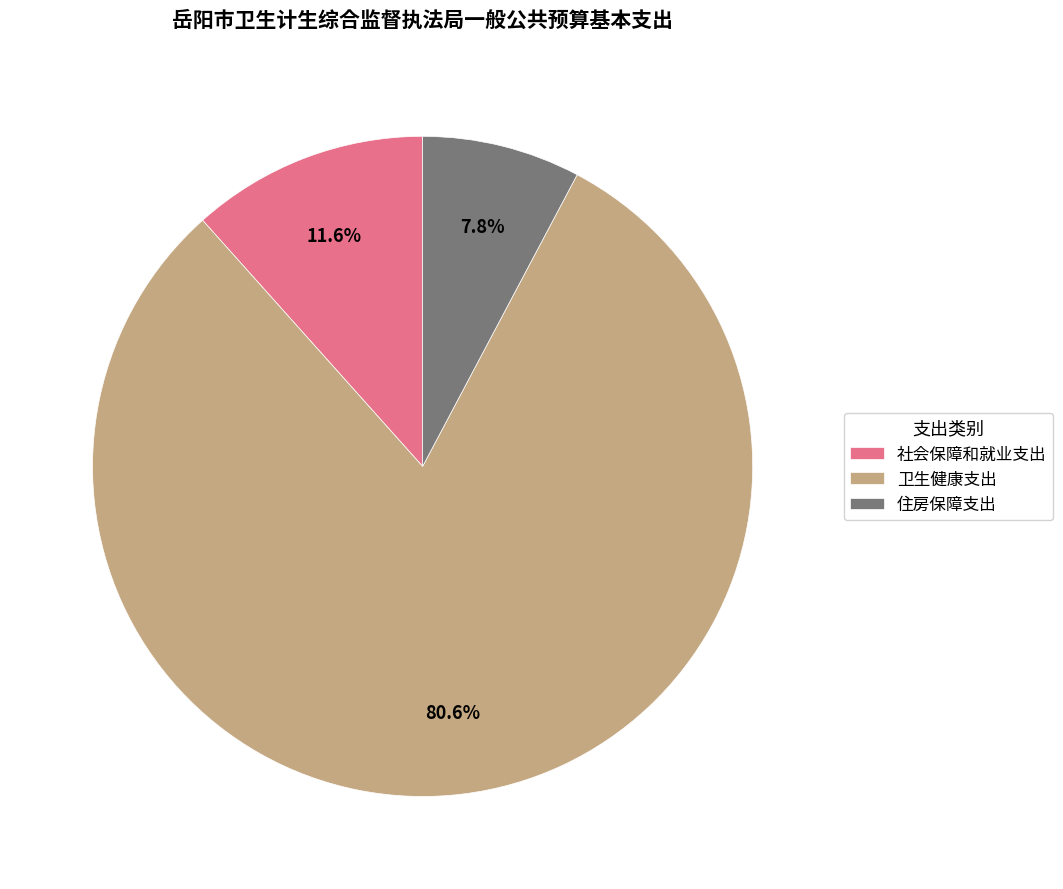

Which slice is the largest?

卫生健康支出